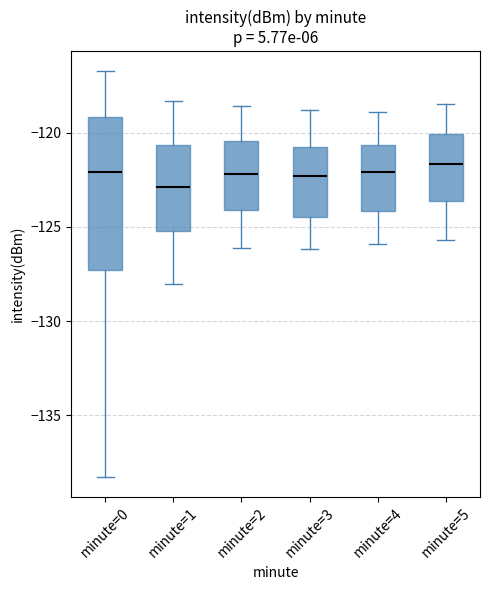

Where is the upper edge of the box for minute=5 on the y-axis? The values are not printed on the chart, so give them approximately, as read against the axis.

-120.0